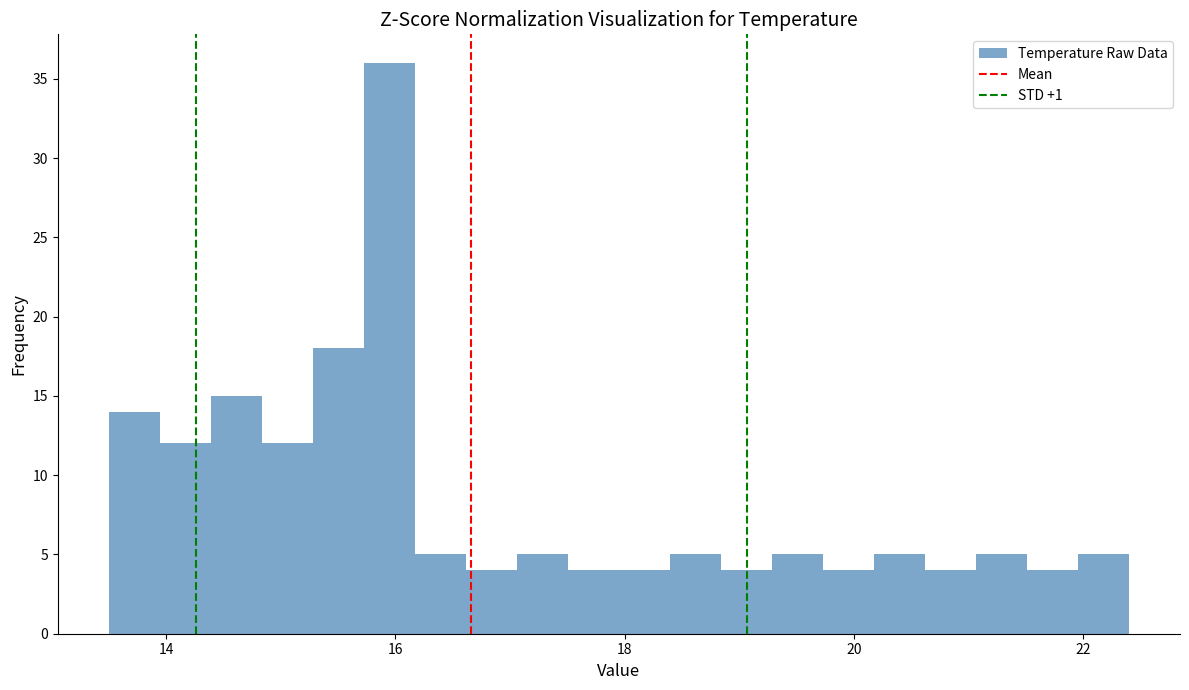

Read against the x-axis, roughly where is the centre of the tallest bar?

16.0